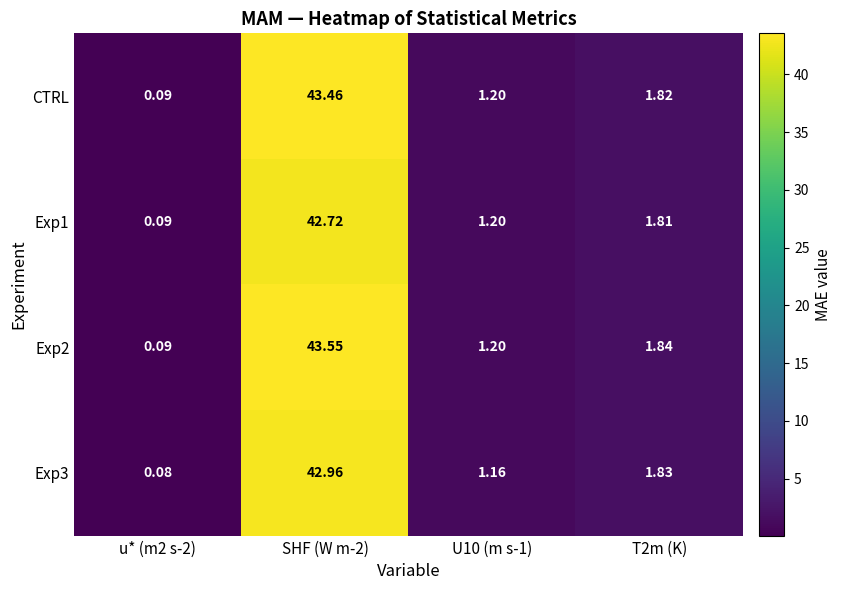

Is the value of Exp2 at U10 (m s-1) greater than the value of Exp3 at T2m (K)?

No